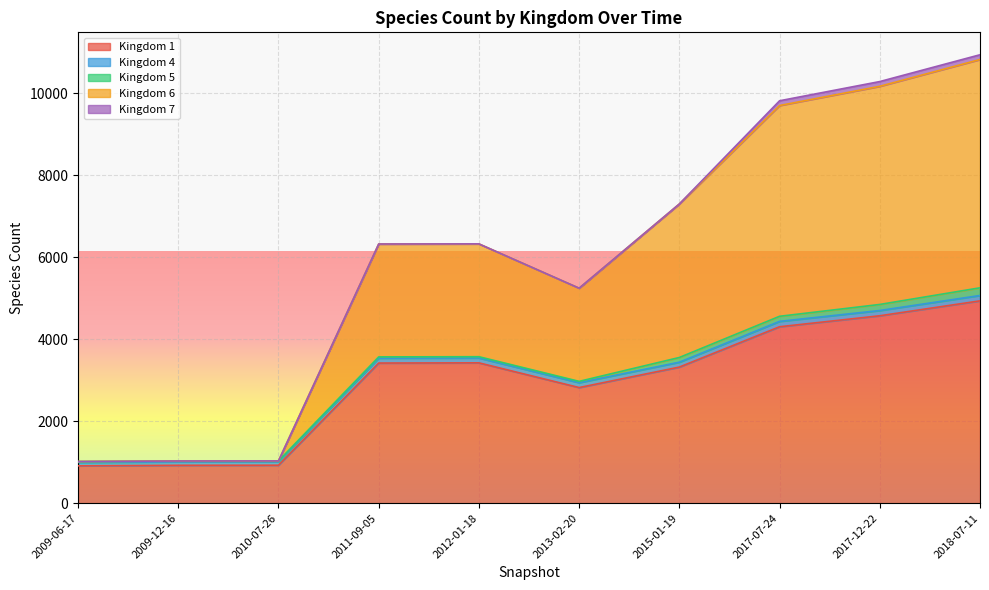

How many categories are shown in the chart?

10